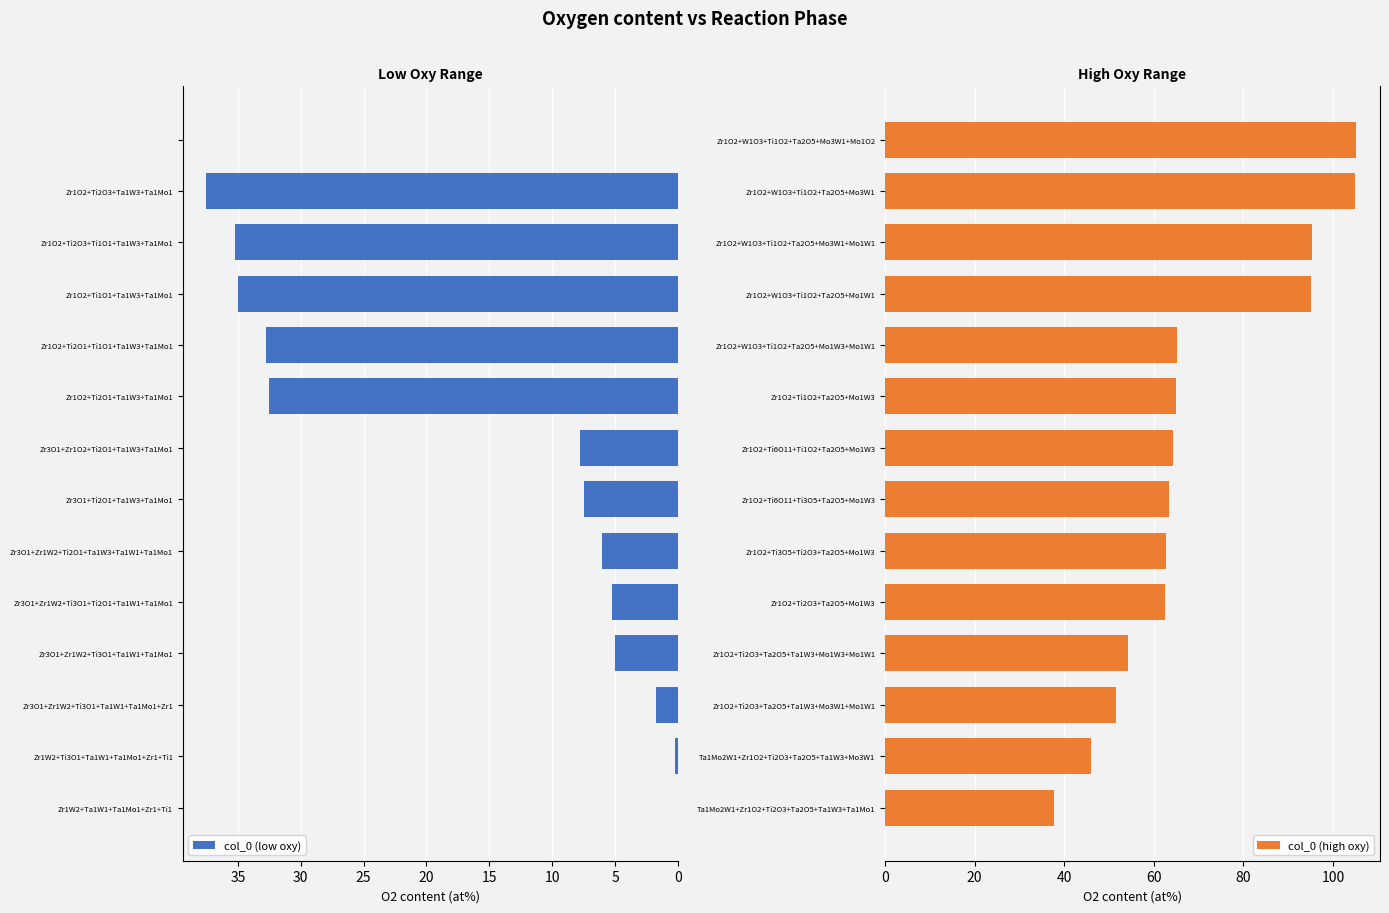

List the series in order of their peak value, lowest first.

col_0 (low oxy), col_0 (high oxy)